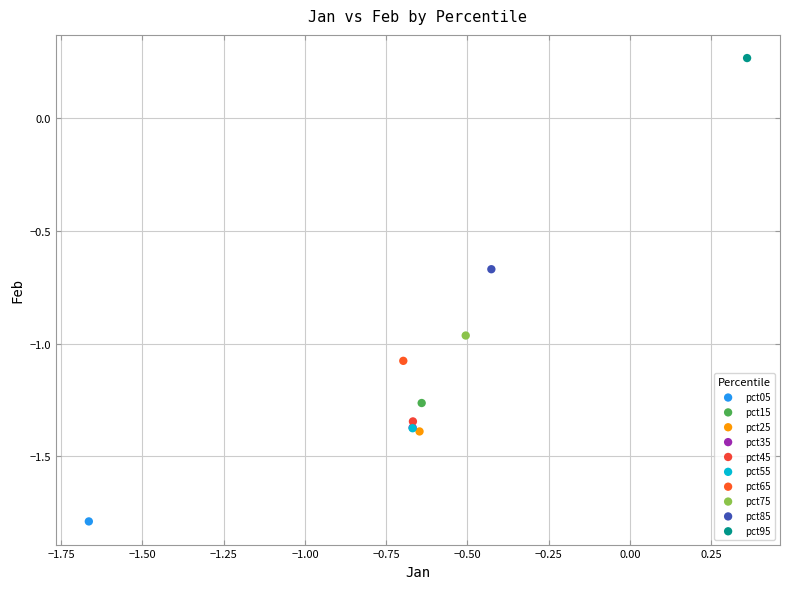

What are all the series names shown in the legend?

pct05, pct15, pct25, pct35, pct45, pct55, pct65, pct75, pct85, pct95